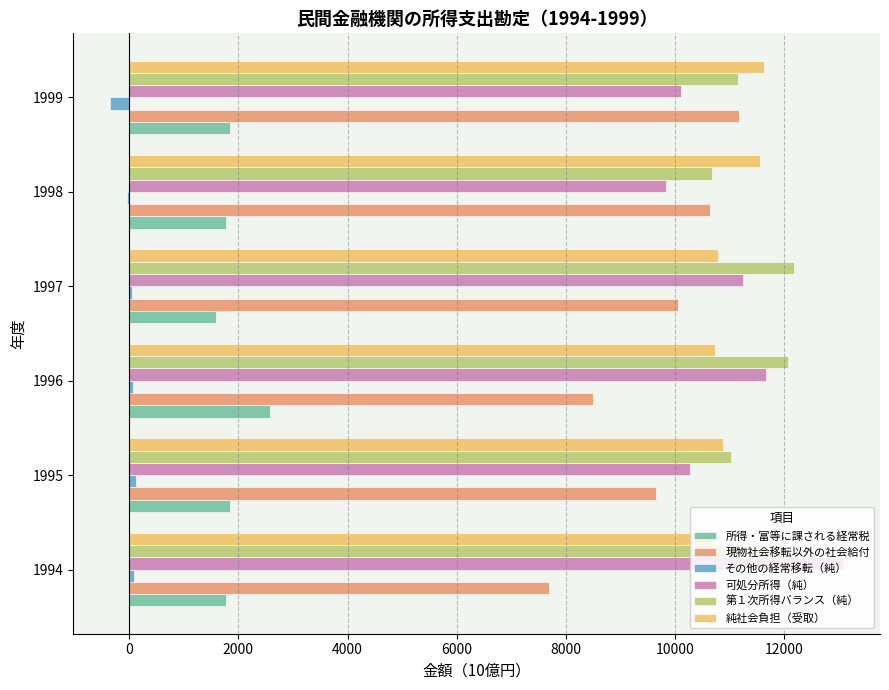

Is the value of 可処分所得（純） at 1995 greater than the value of 所得・富等に課される経常税 at 1998?

Yes